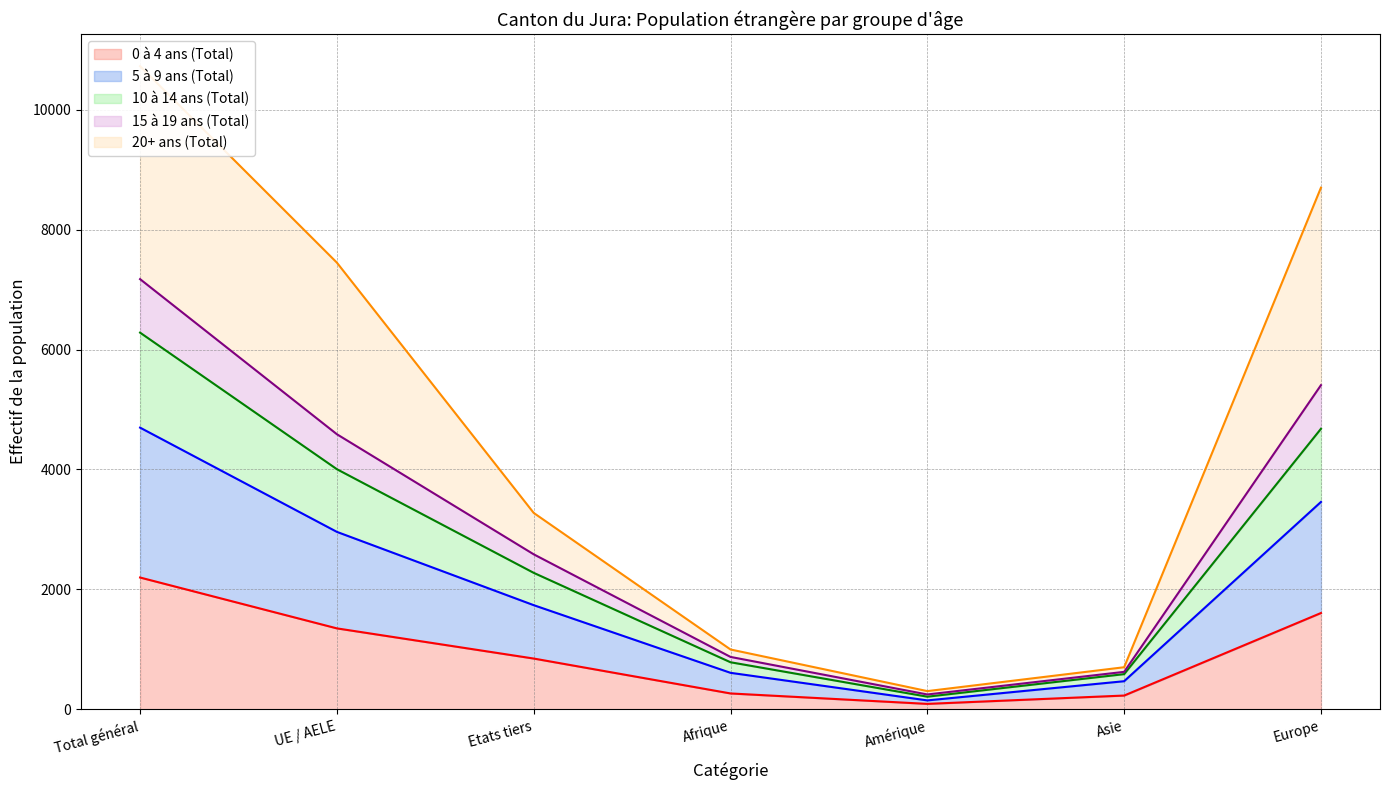

Is it true that 0 à 4 ans (Total) equals 2375 at Europe?

False